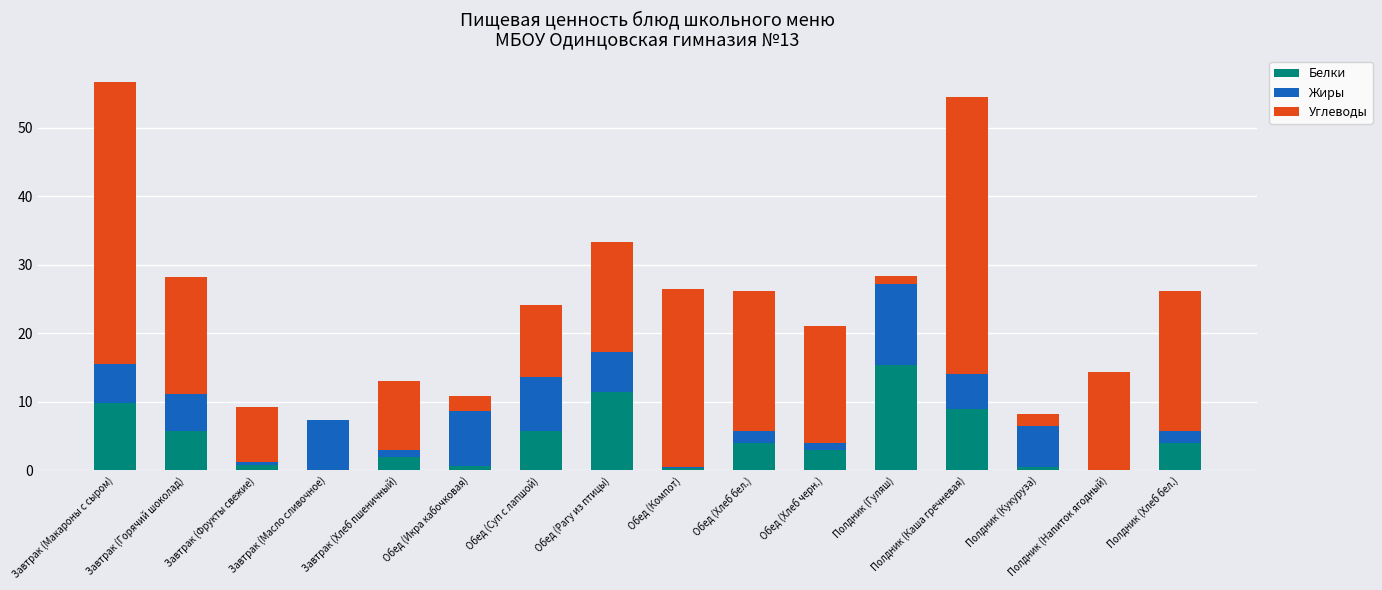

What is the highest value of the Белки series?

15.3